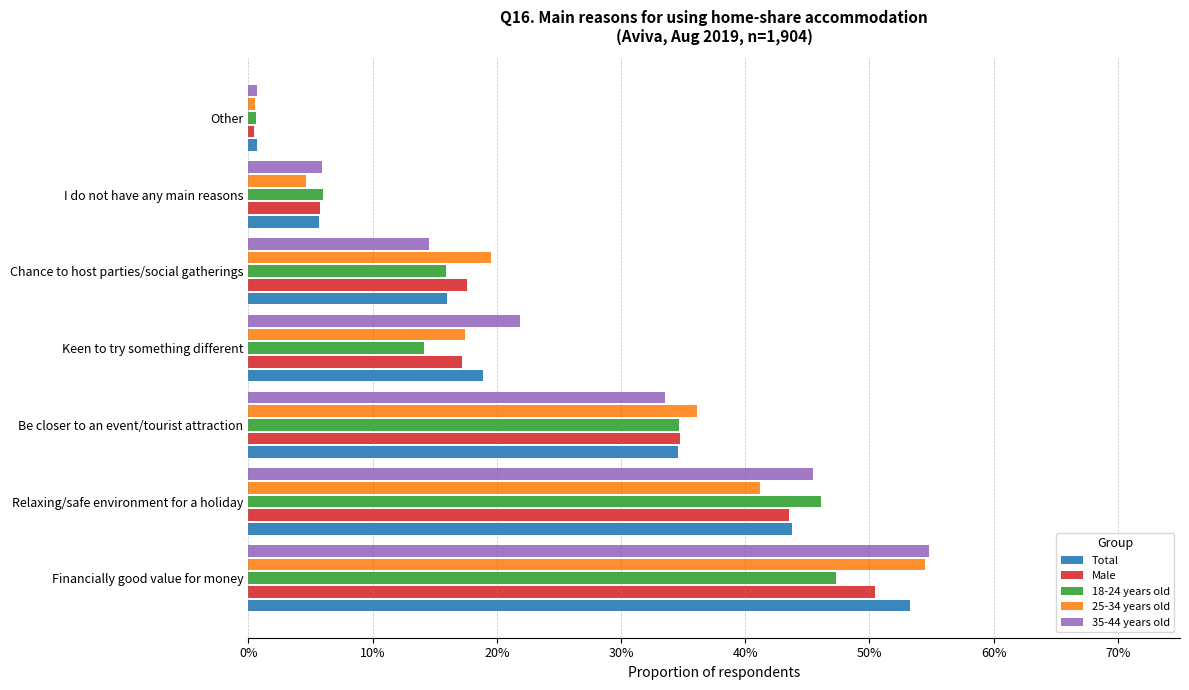

What position from the right is Relaxing/safe environment for a holiday?

6